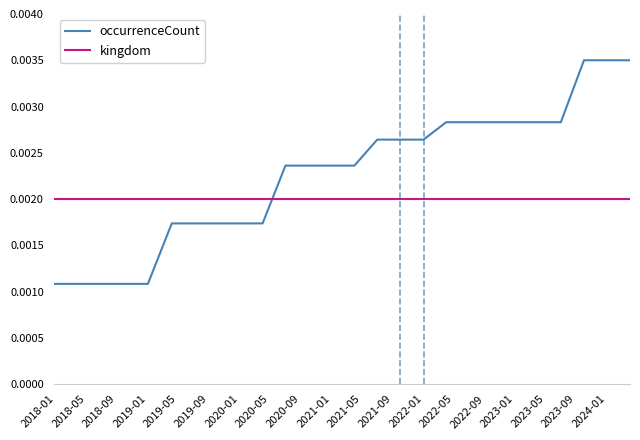

Which series has the largest total across all categories?

occurrenceCount